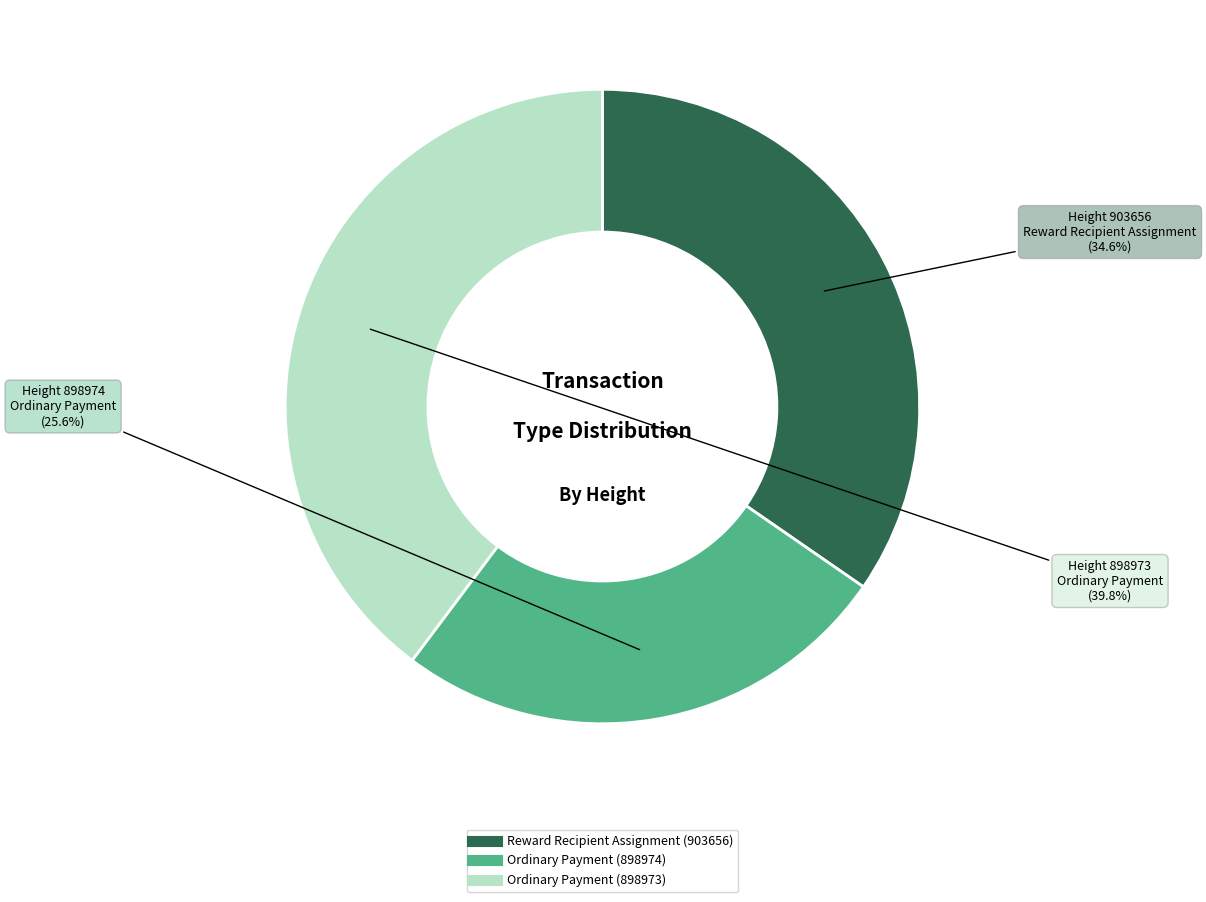

Is there a majority slice in this chart?

No